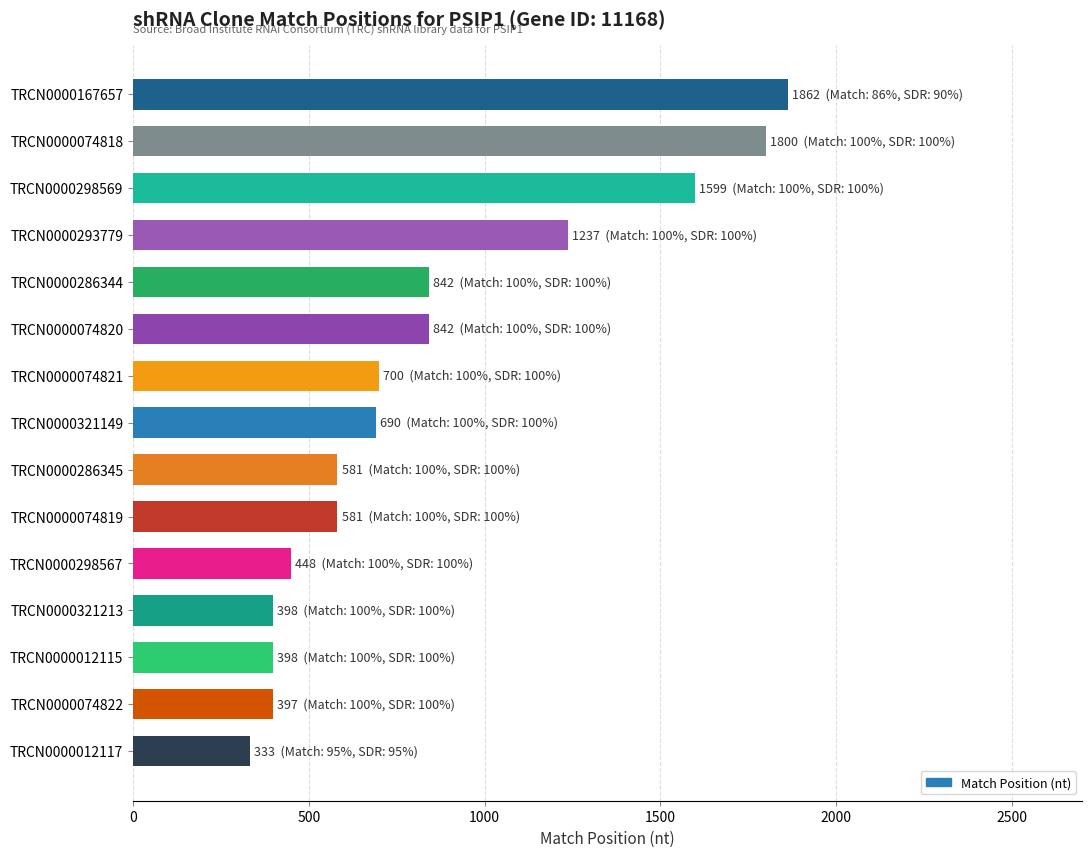

Does the chart contain any negative values?

No